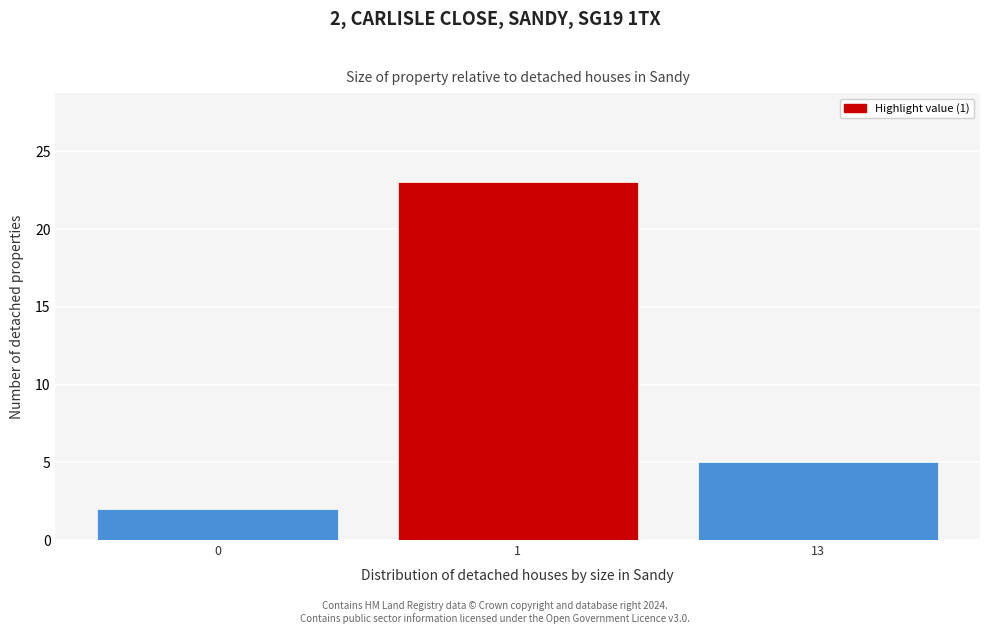

Reading left to right, what are all the values shown in this chart?

2	23	5